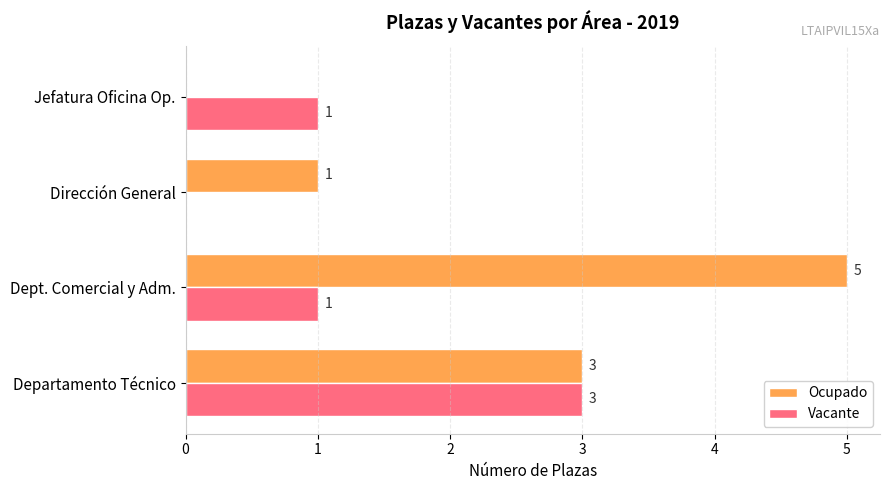

Which series has the largest range (max minus min)?

Ocupado